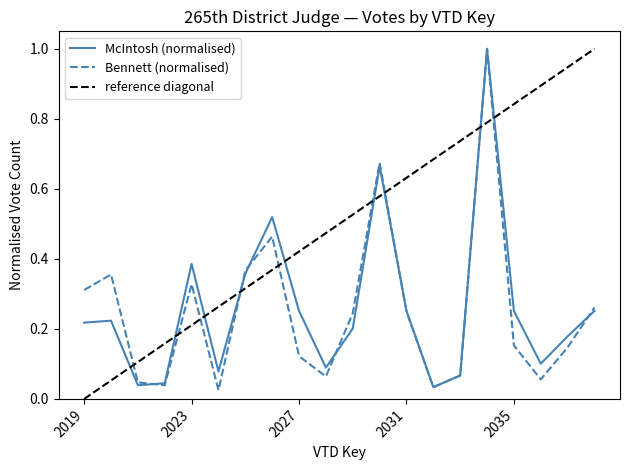

What is the value of the BennettD_18P_265th District Judge point at the 15th from the left?

0.1